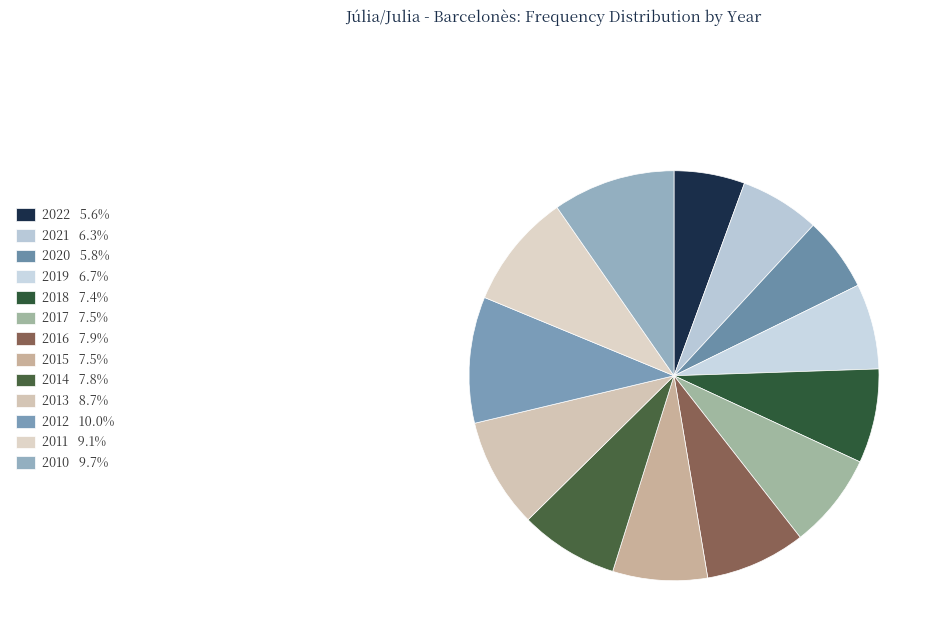

Is the sum of 2020 and 2018 greater than half?

No